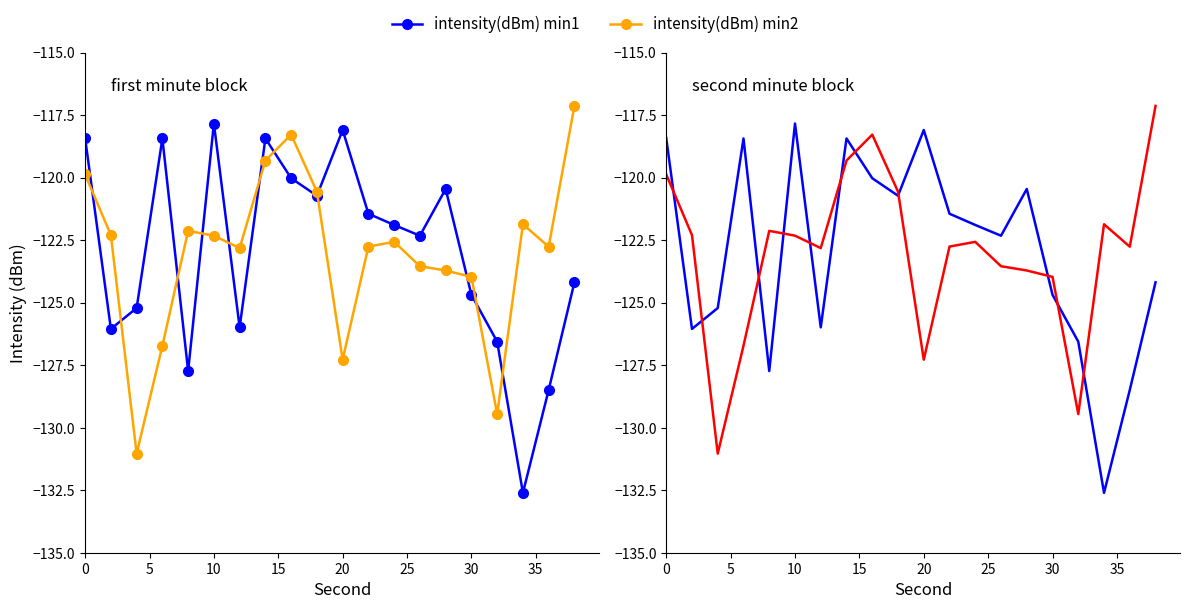

How many series are shown in this chart?

2